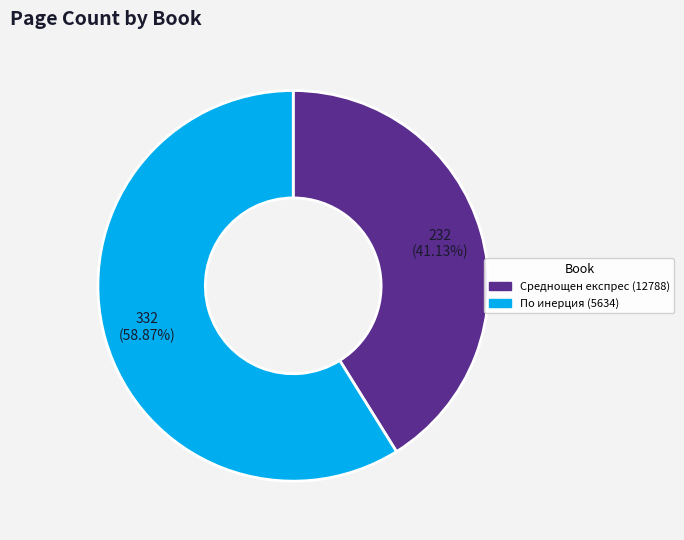

Is the sum of По инерция (5634) and Среднощен експрес (12788) greater than half?

Yes